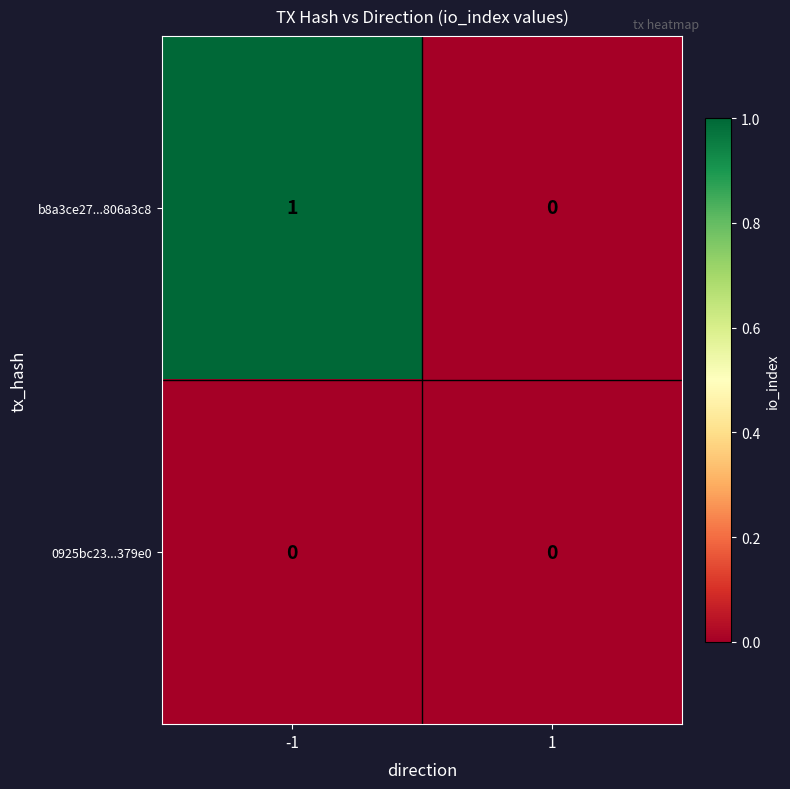

Reading left to right, extract all data points from this chart.

b8a3ce27...806a3c8: 1	0
0925bc23...379e0: 0	0